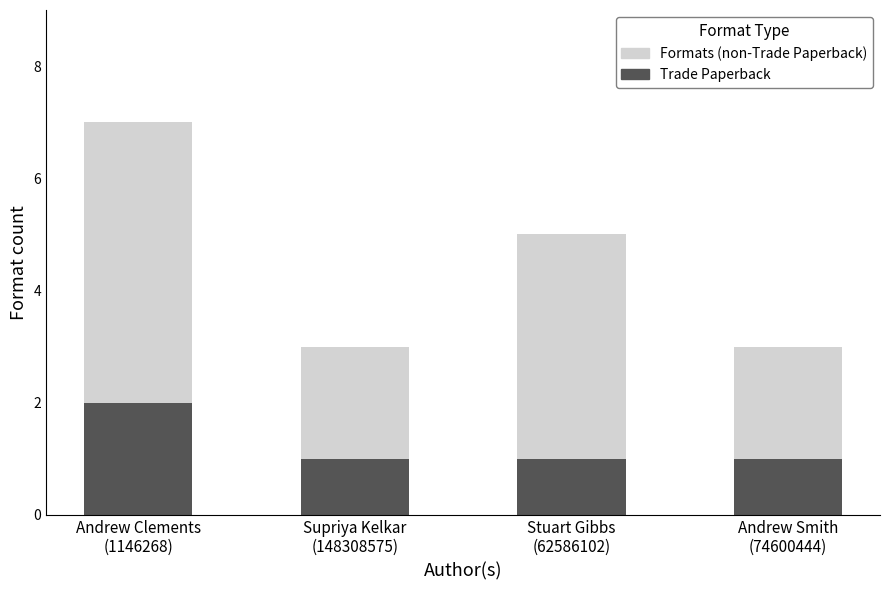

What is the sum of all Trade Paperback values?

5